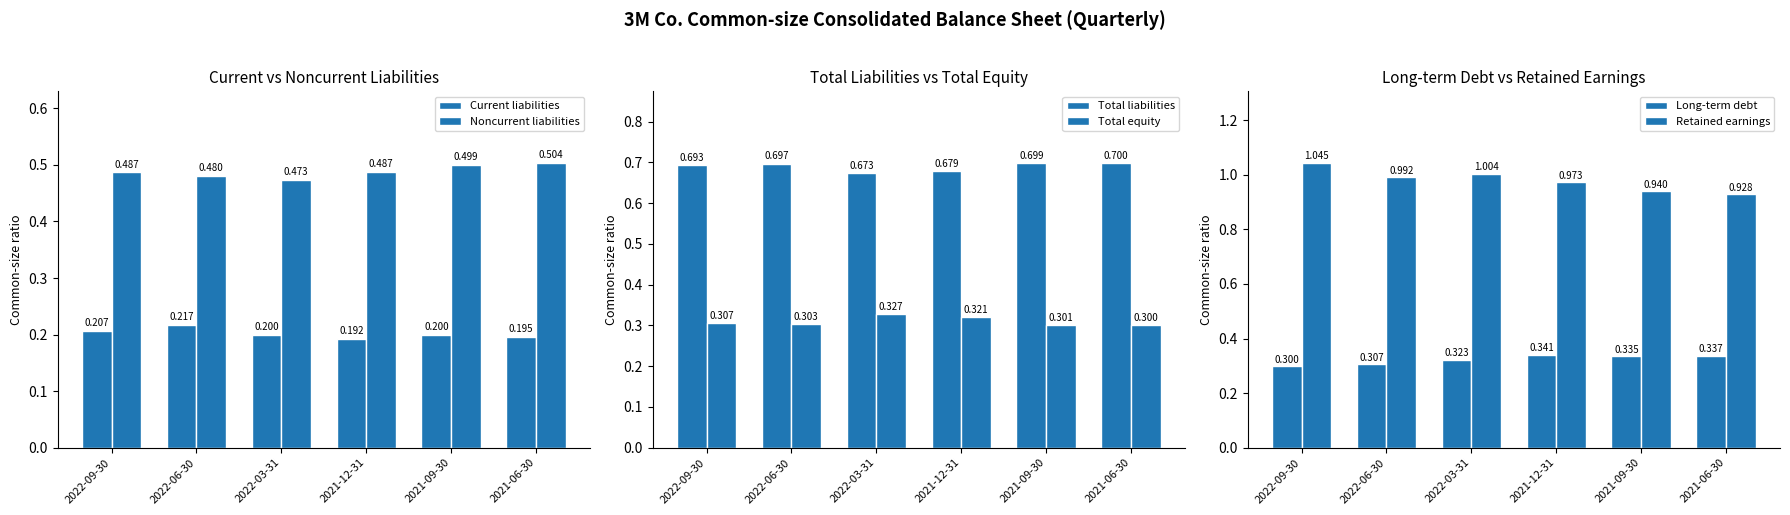

How many groups of bars are there?

6